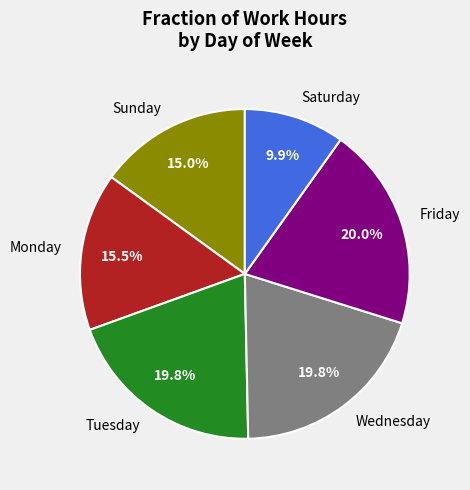

What percentage is NOT represented by Tuesday?

80.2%